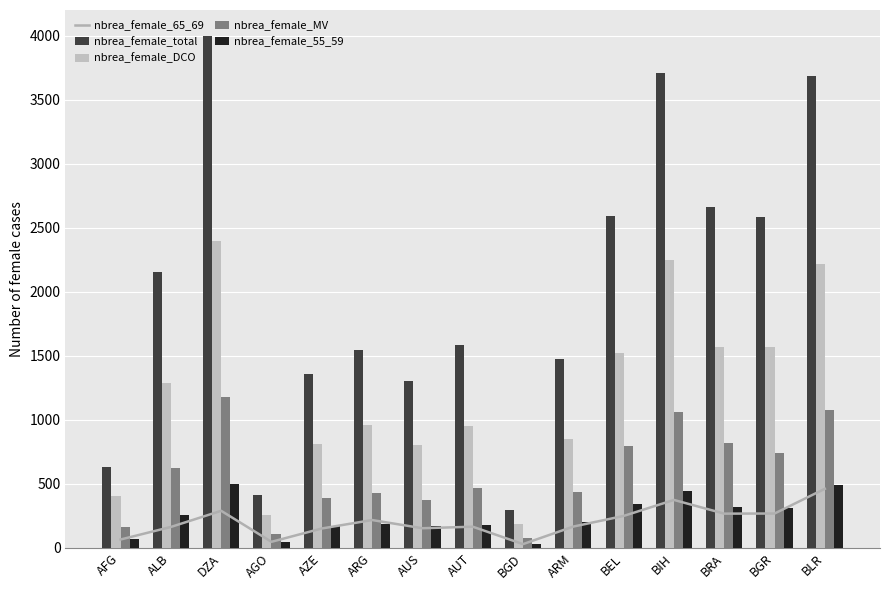

Which series changed the most between ARM and BRA?

nbrea_female_total